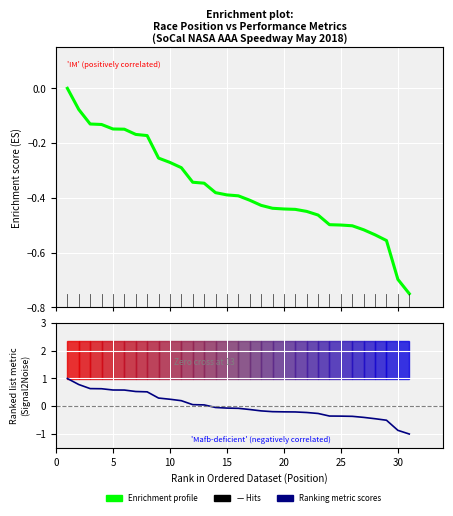

What is the difference between the second highest and minimum values in the Ranking metric scores series?

1.8